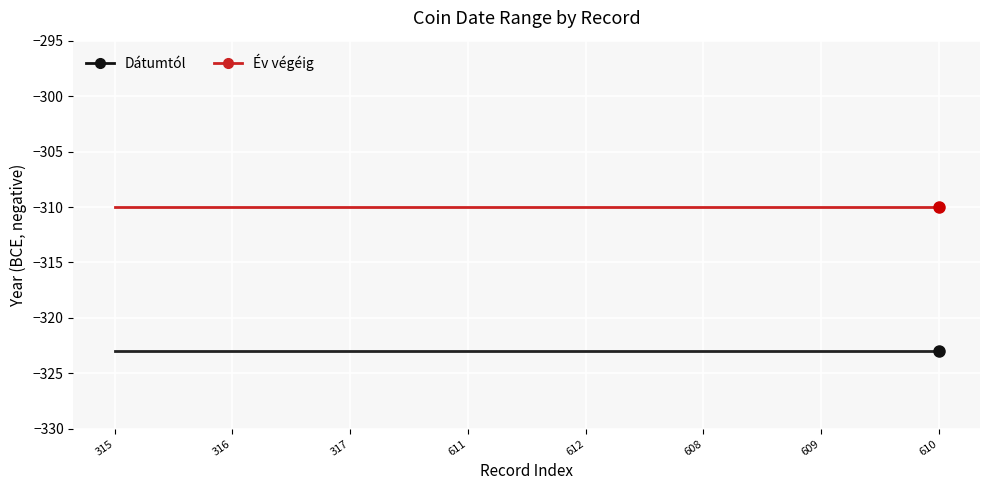

Is the value of Dátumtól at 608 greater than the value of Év végéig at 611?

No